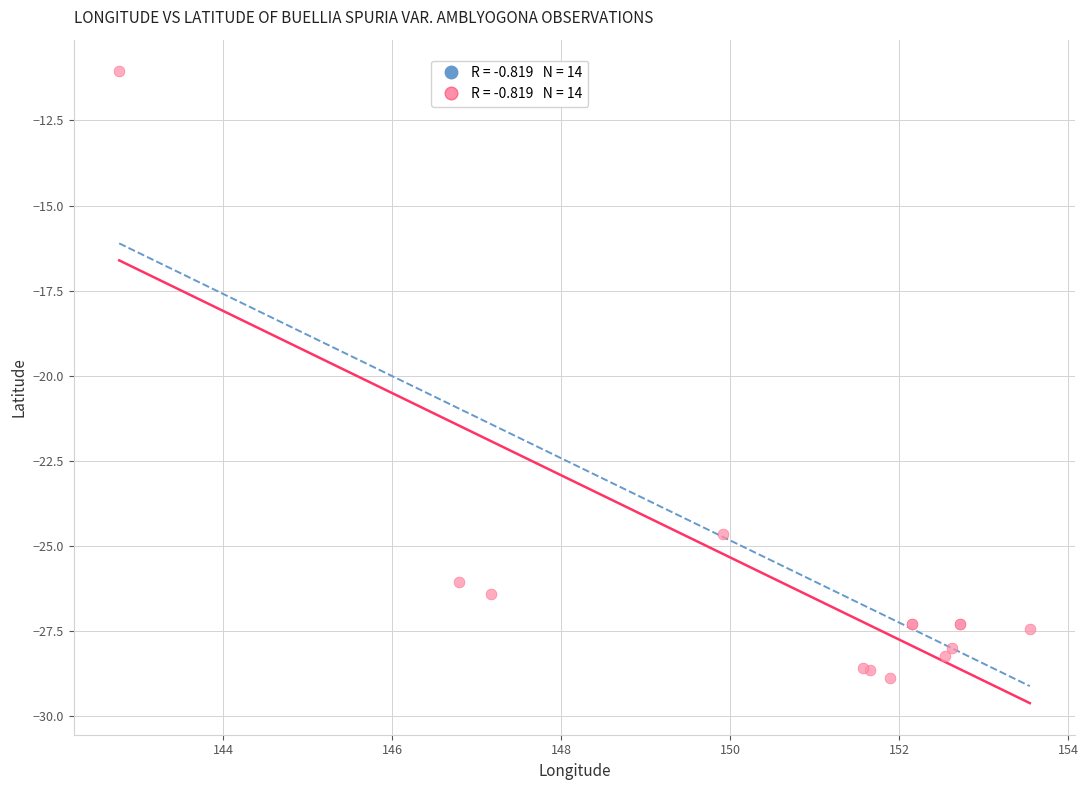

What Y value in the scatter plot is closest to -19?

-24.6